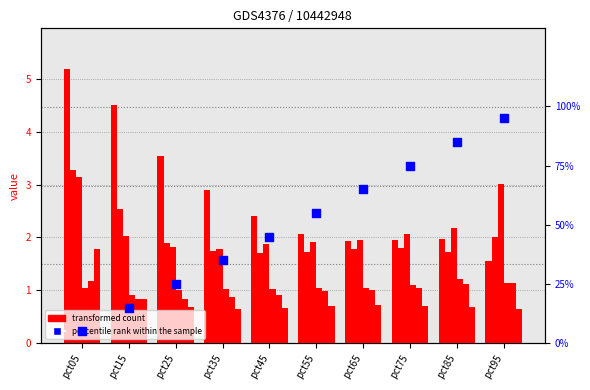

At which category is the sum across all series the highest?

pct95